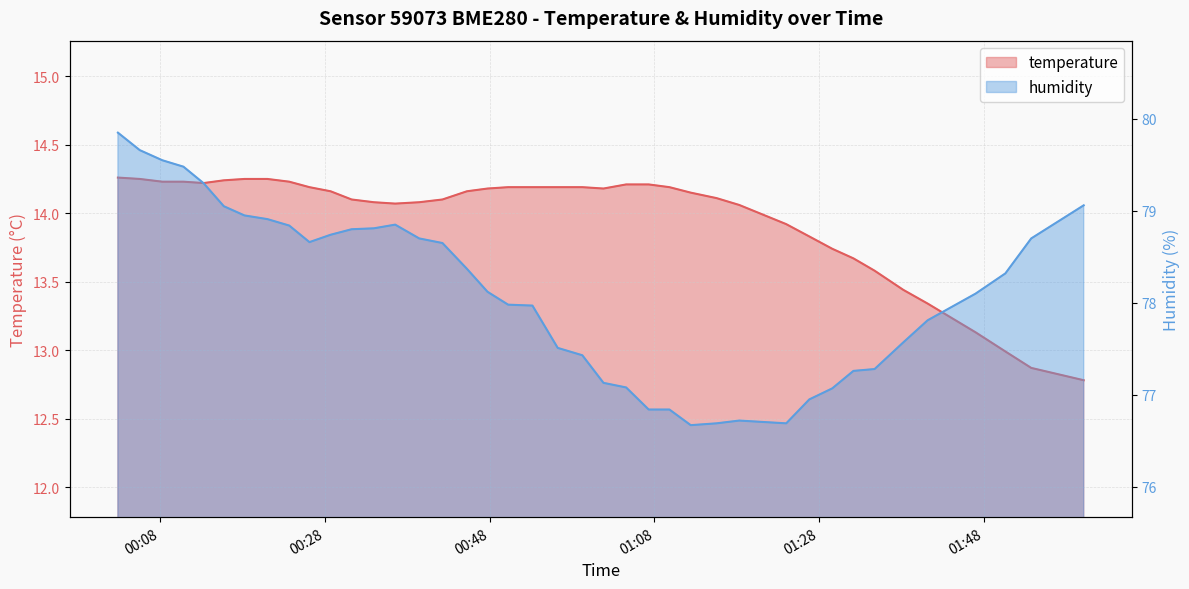

What are all the series names shown in the legend?

temperature, humidity